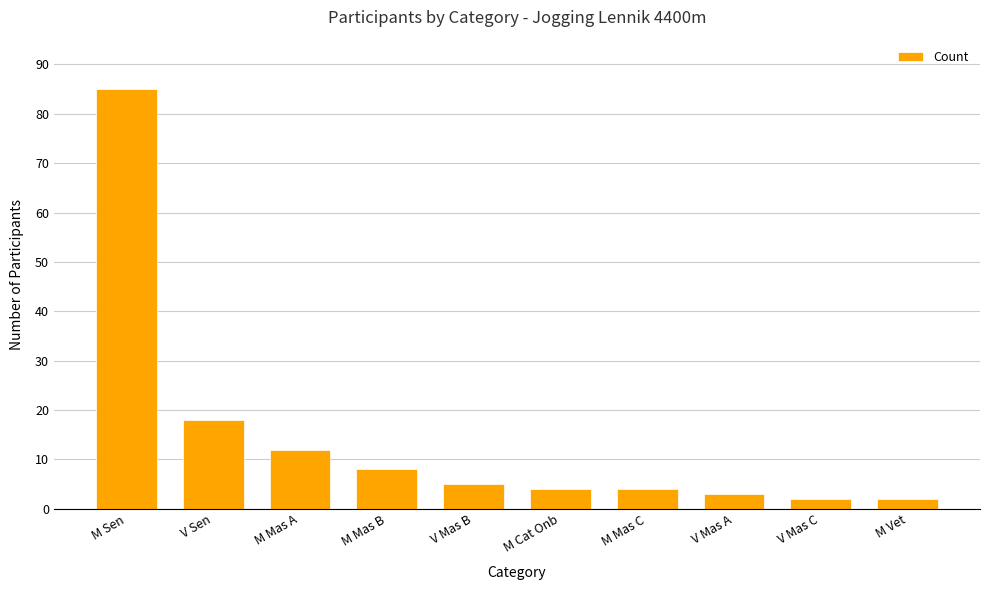

What is the average value?

14